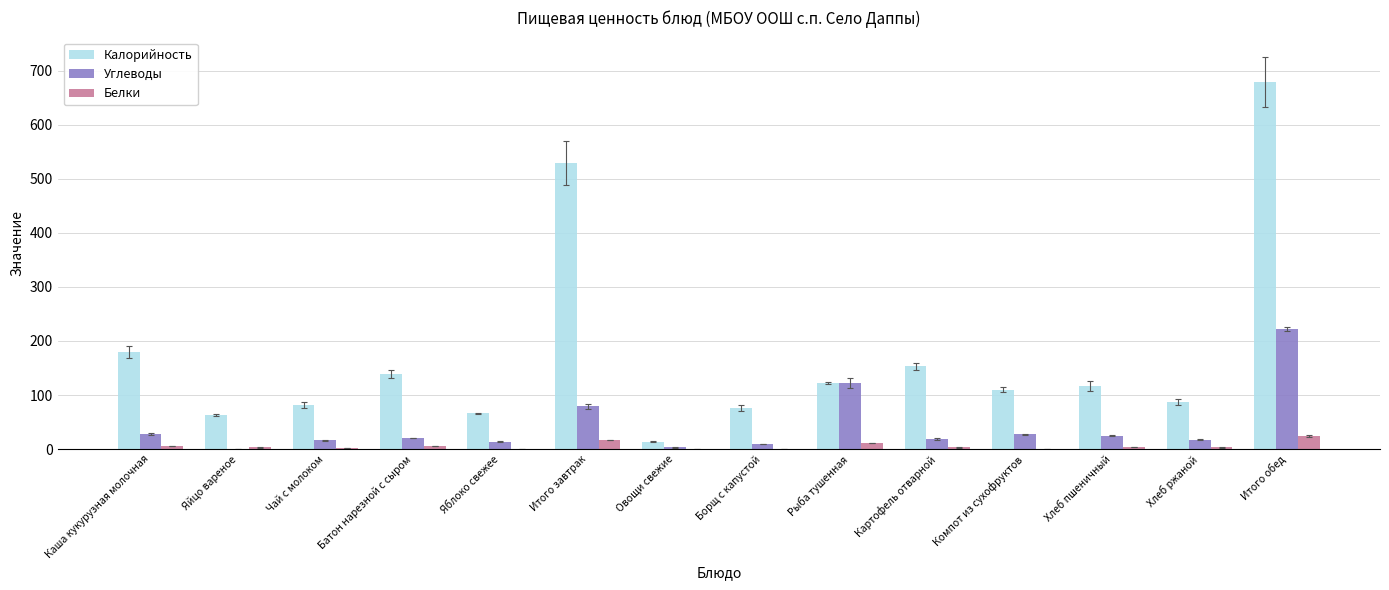

Are the bars grouped side by side (vs. stacked)?

Yes